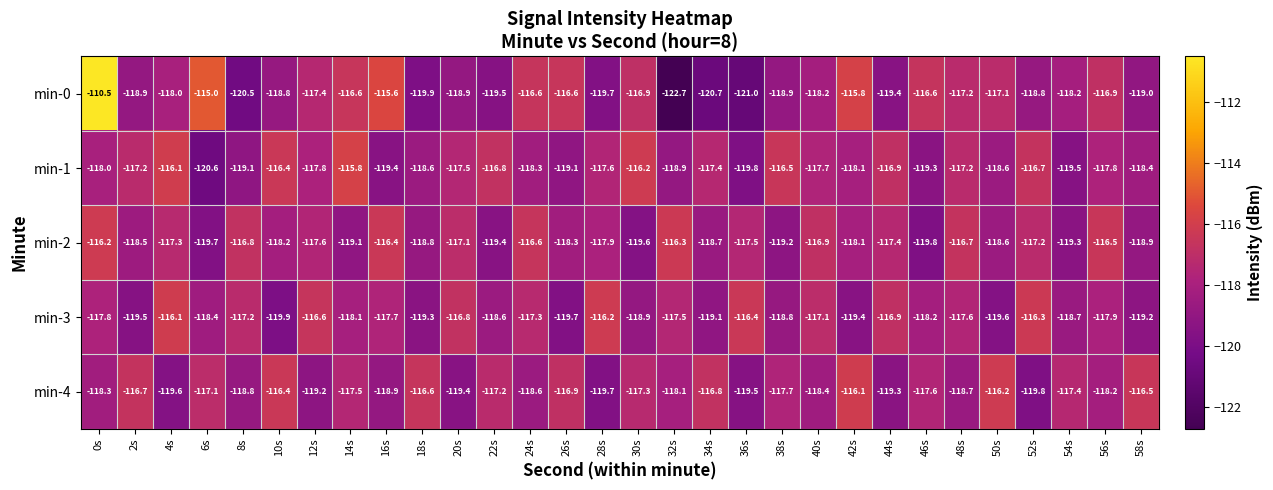

What is the average value of the min-0 series?

-118.0